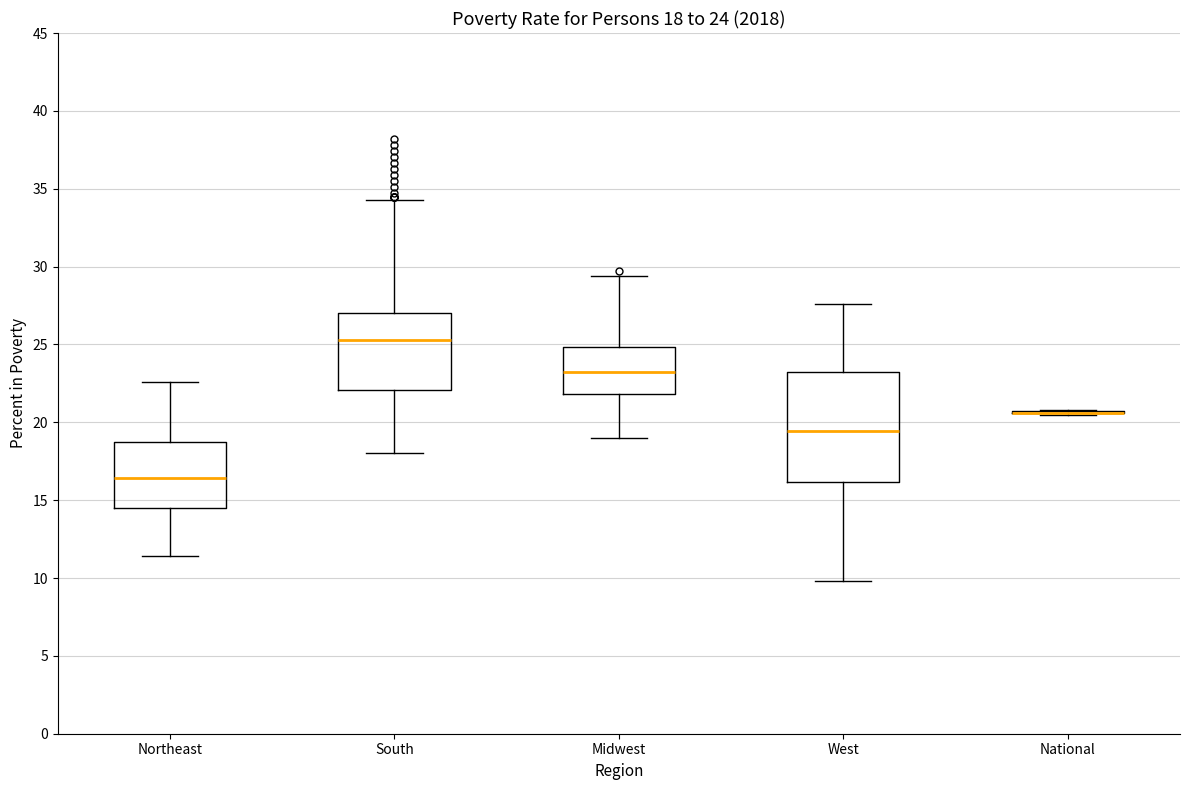

Which box is the tallest, from its lower edge to its upper edge?

West